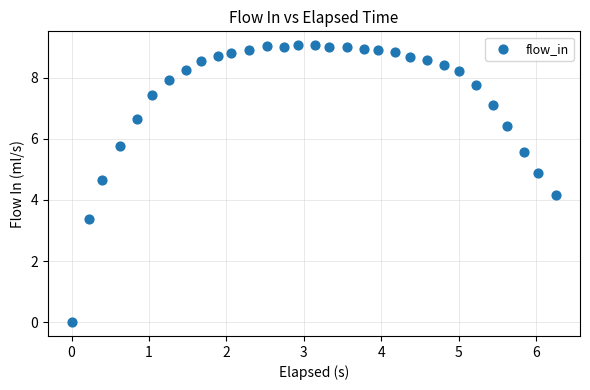

What Y value in the scatter plot is closest to 4?

4.2